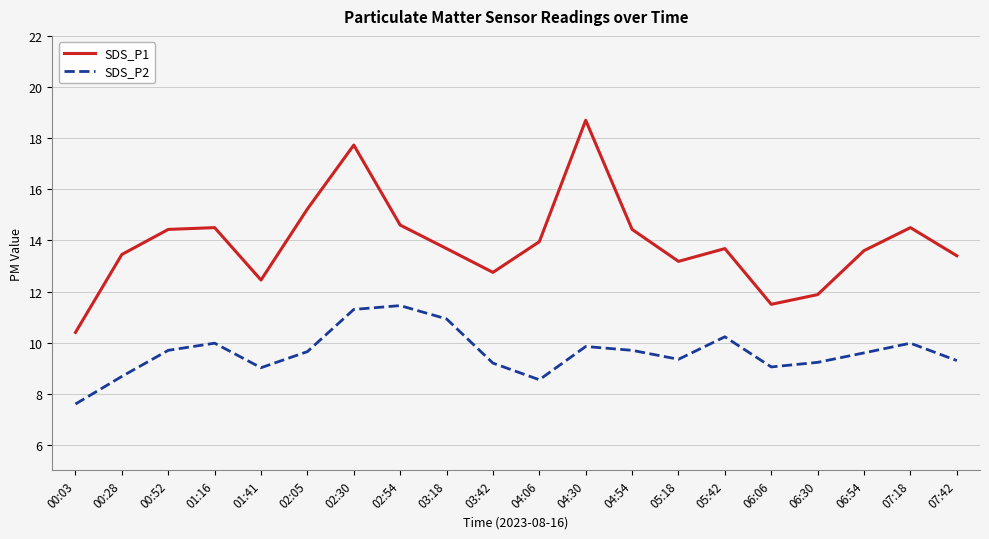

True or false: SDS_P2 and SDS_P1 cross at least once.

False